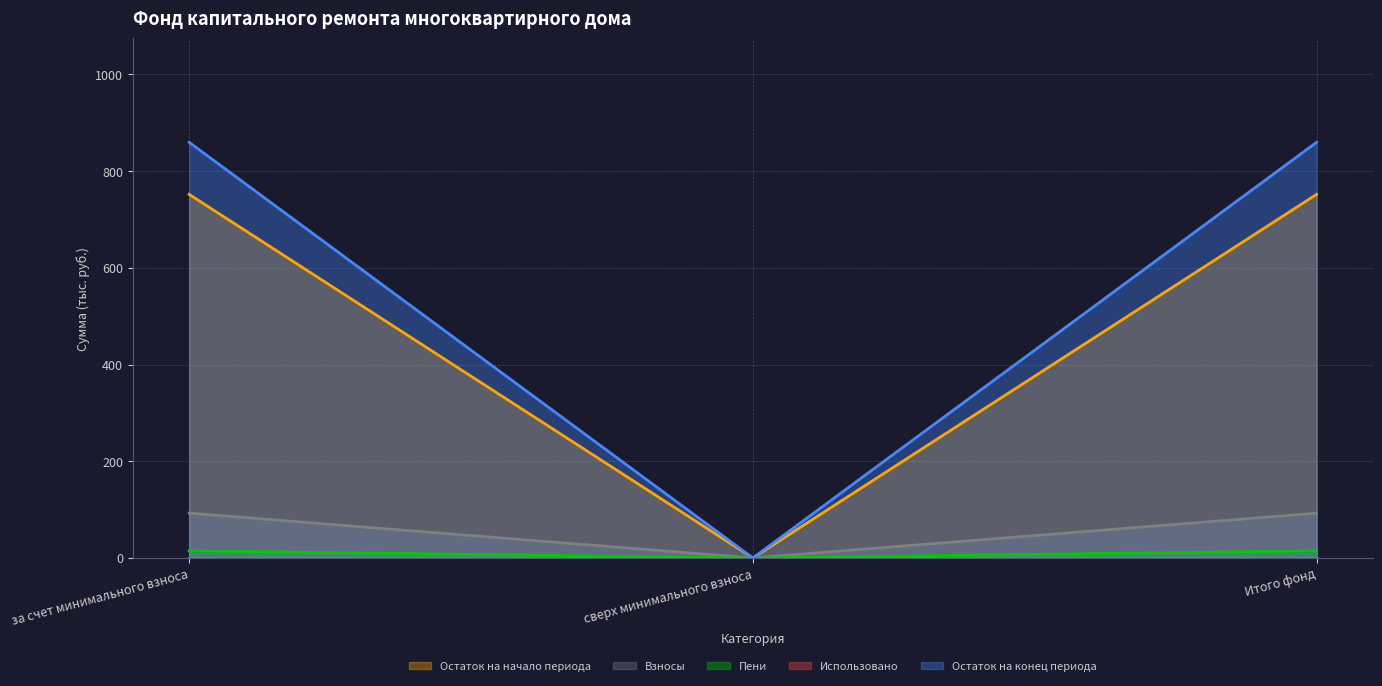

Read the Взносы value at за счет минимального взноса.

92.7